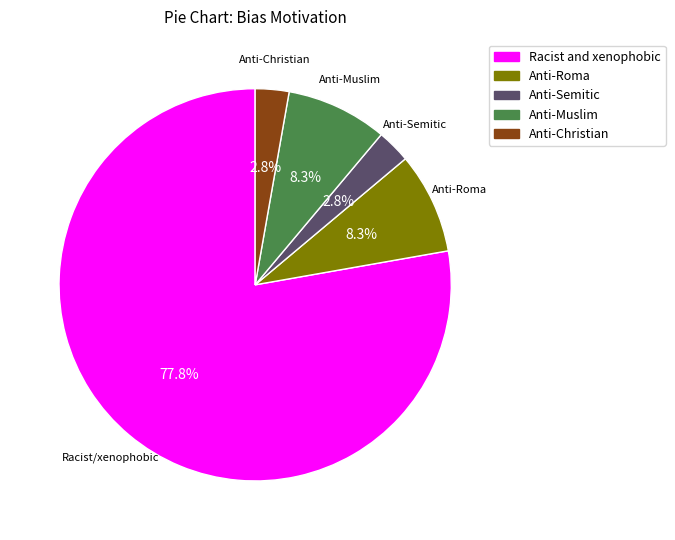

Does Racist and xenophobic represent more than half of the total?

Yes